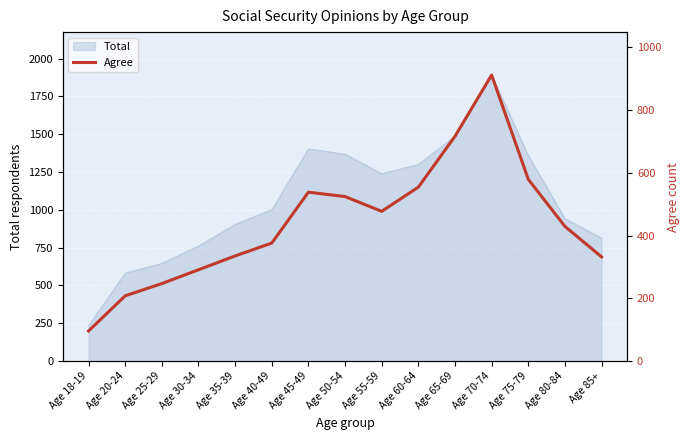

Reading right to left, extract all data points from this chart.

332	429	579	911	716	554	477	524	538	376	335	291	247	208	96